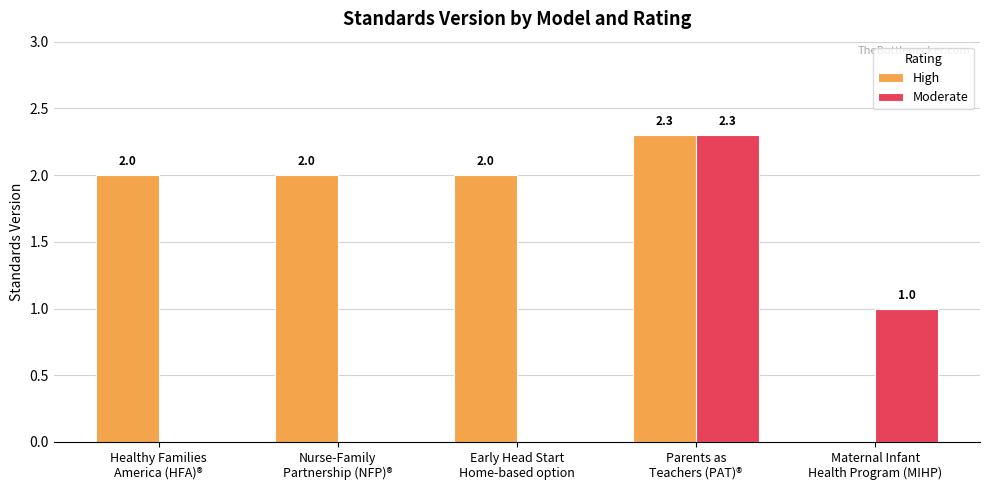

Which series has the largest total across all categories?

High